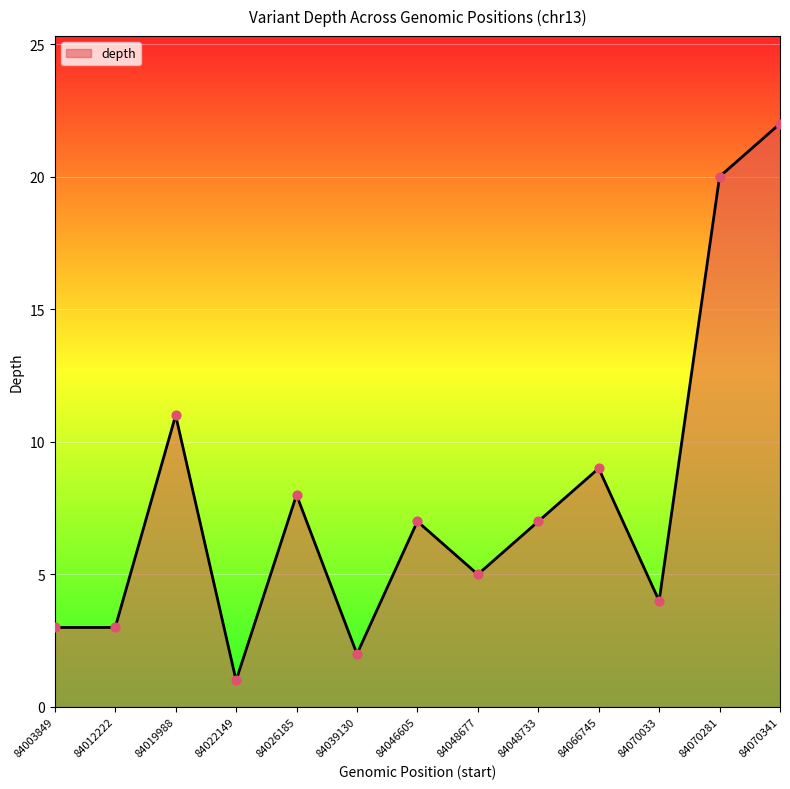

Approximately how many times larger is the value at 84003849 compared to 84046605?

0.4